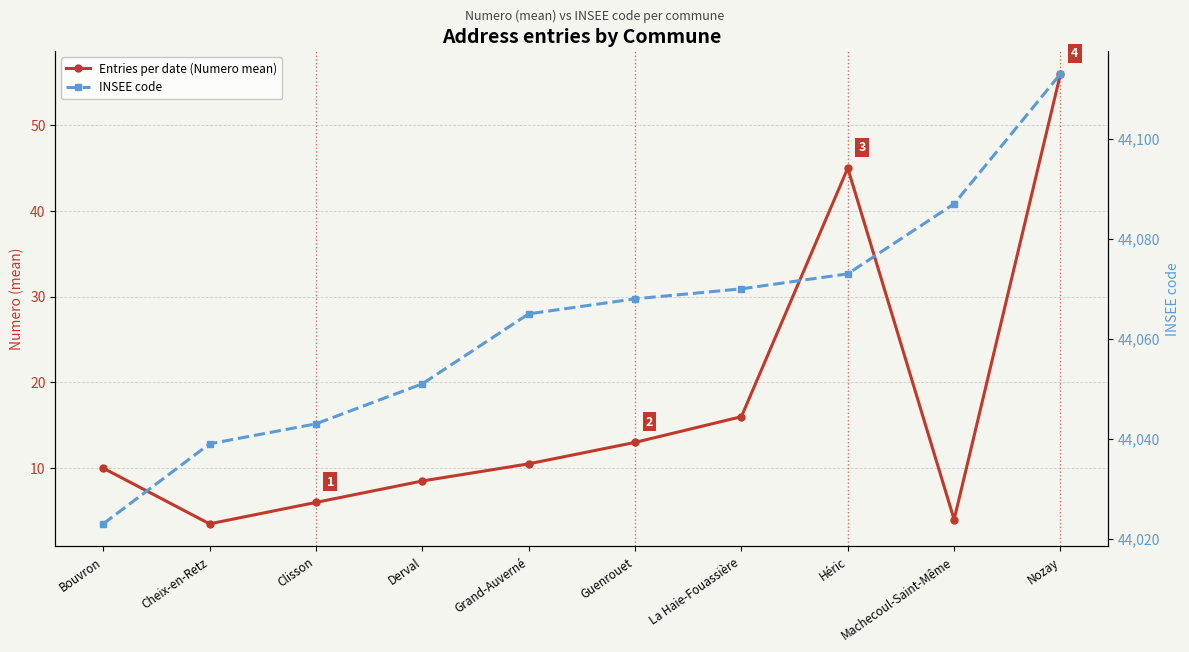

True or false: Entries per date (Numero mean) has a value of 4.0 at Machecoul-Saint-Même.

True